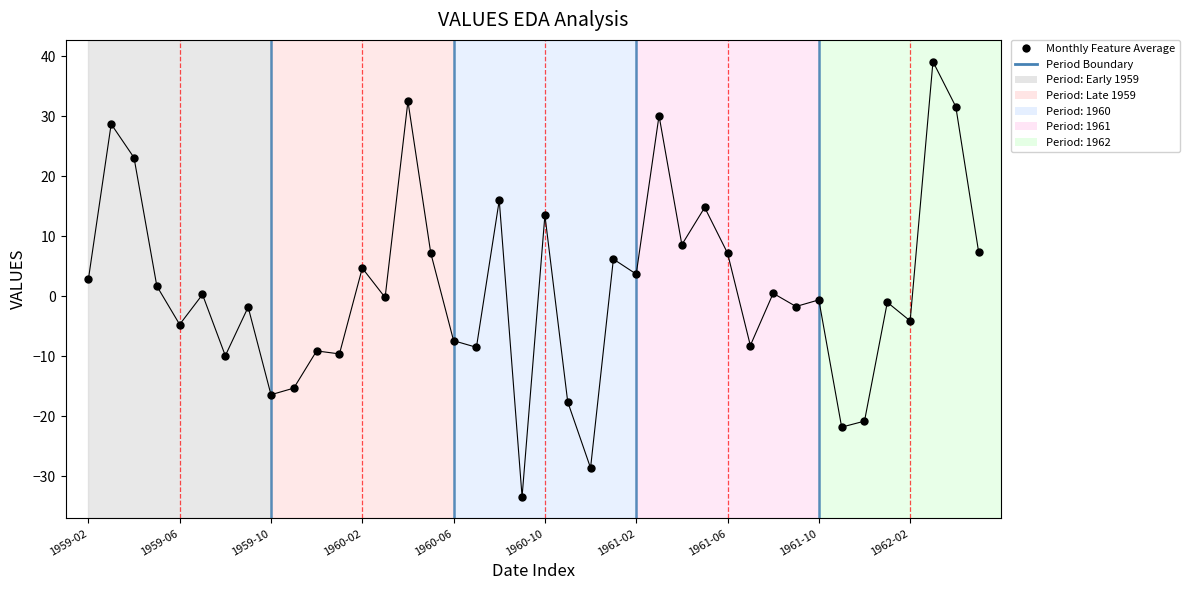

What is the difference between the maximum and minimum values?

72.5